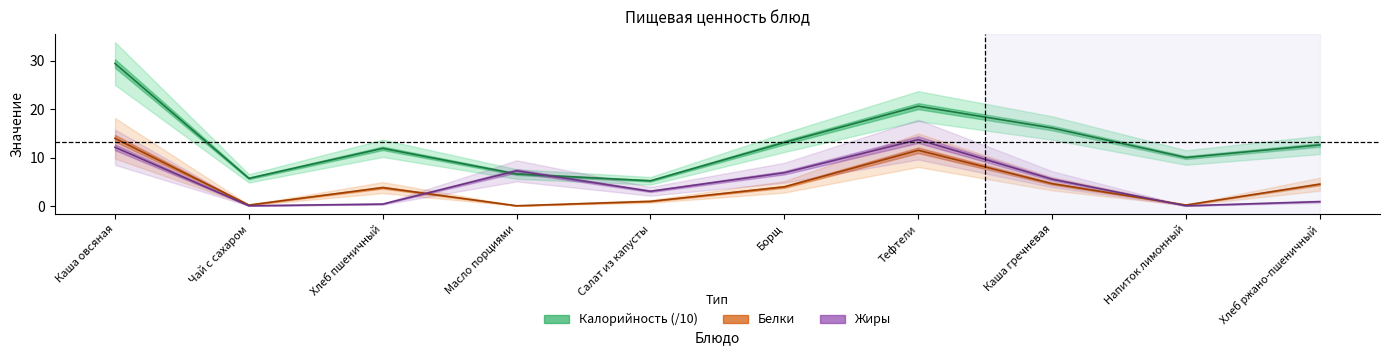

Where is Калорийность nearest to the value 17?

Каша гречневая